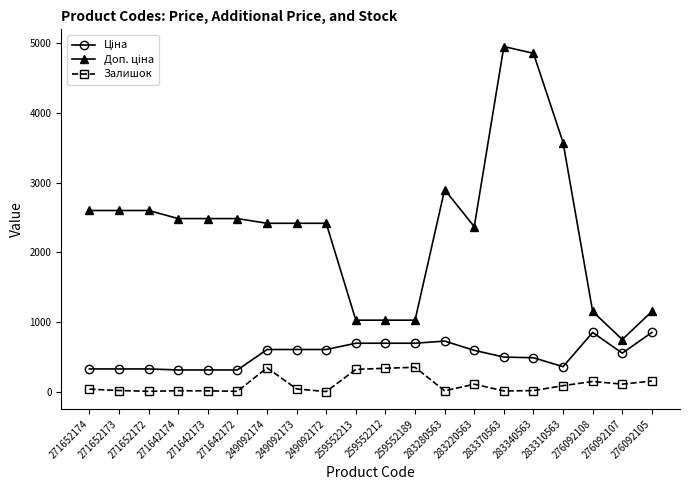

What is the total value across all series at 249092174?

3359.6